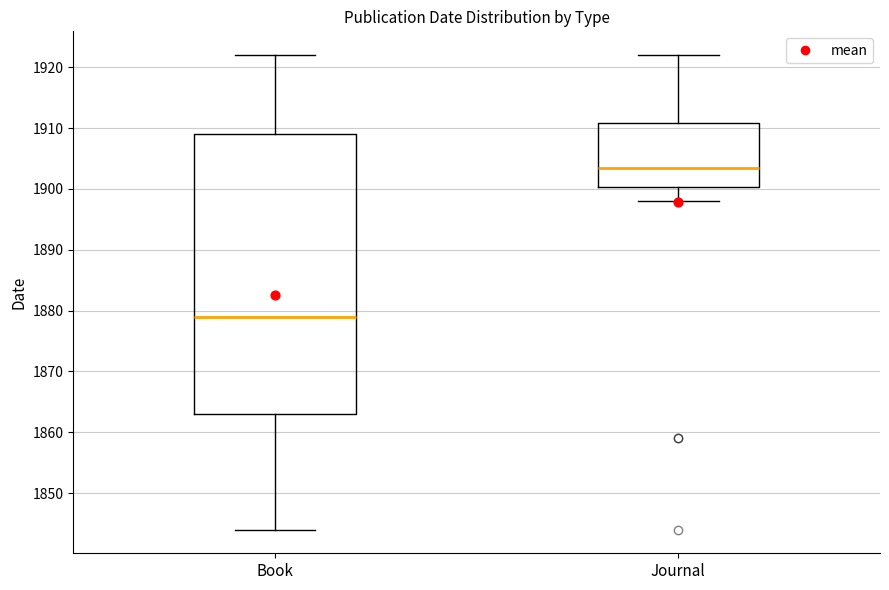

Reading left to right, transcribe this box plot: for each box, give where its median line is, the range the box spans, and where its two whiskers end, as read against the y-axis. The values are not printed on the chart, so give them approximately, as read against the axis.

Book: median 1879, box 1863 to 1909, whiskers 1844 to 1922
Journal: median 1904, box 1900 to 1911, whiskers 1898 to 1922